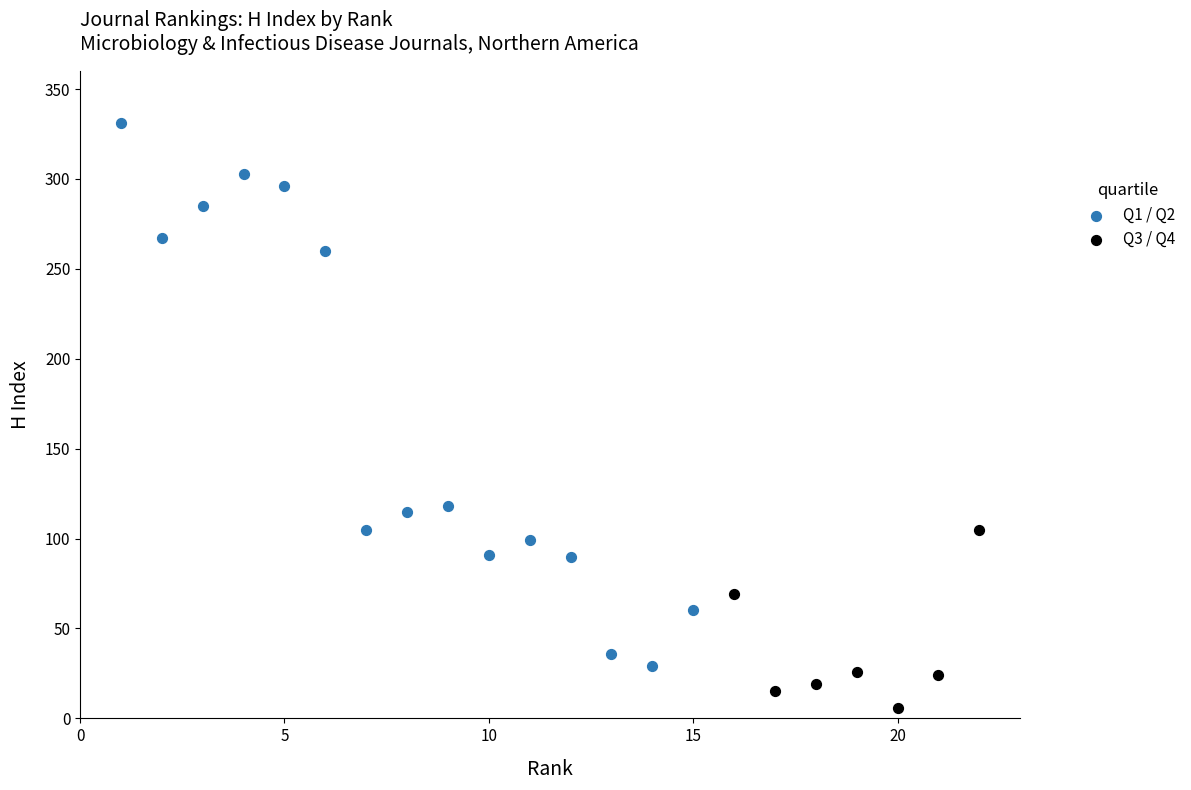

Which series reaches the minimum Y coordinate?

Q3 / Q4